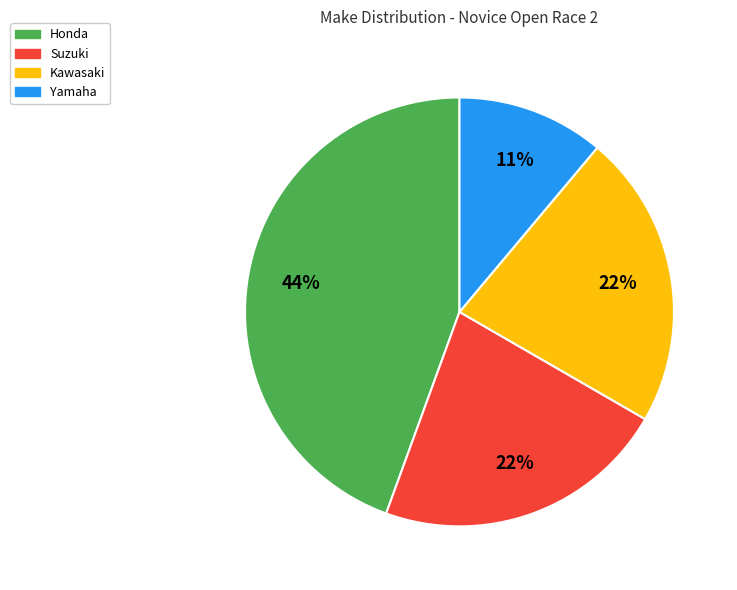

To the nearest percent, what is the difference between the largest and smallest slice percentages?

33%